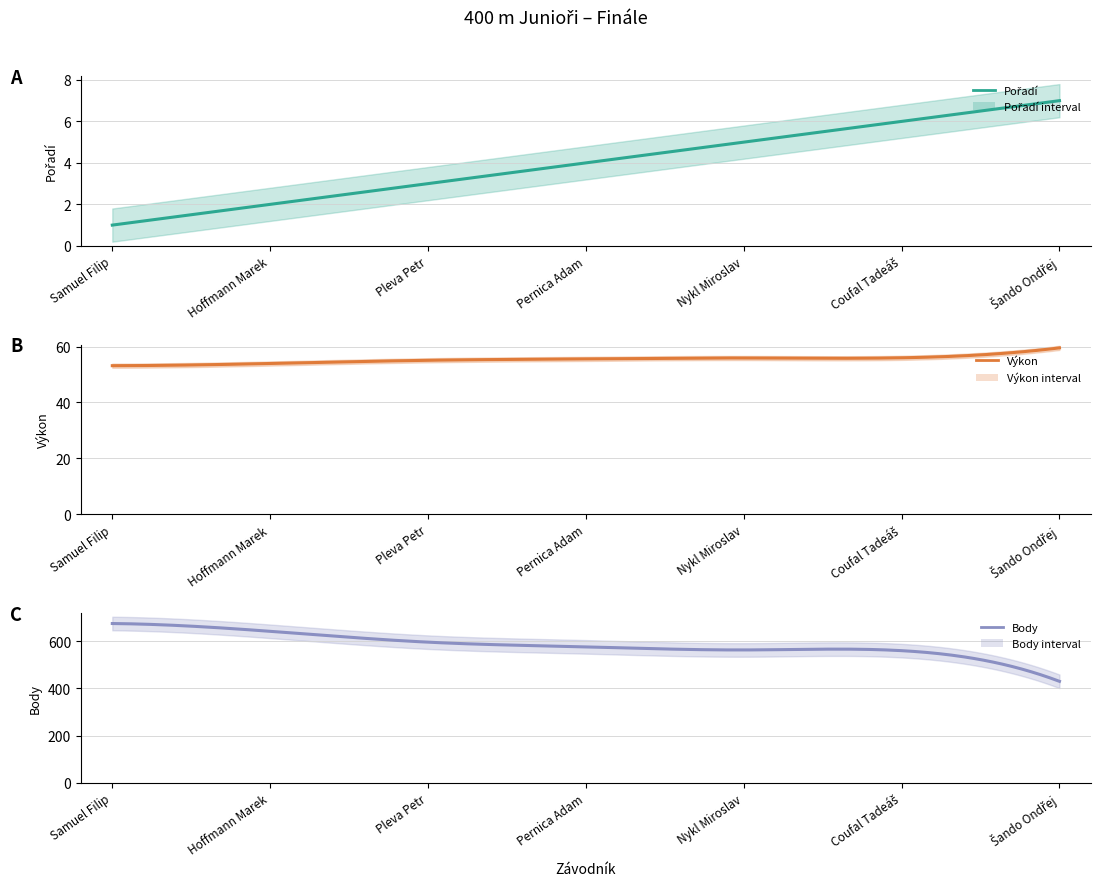

True or false: Pořadí has more than 2 interior local peaks.

False